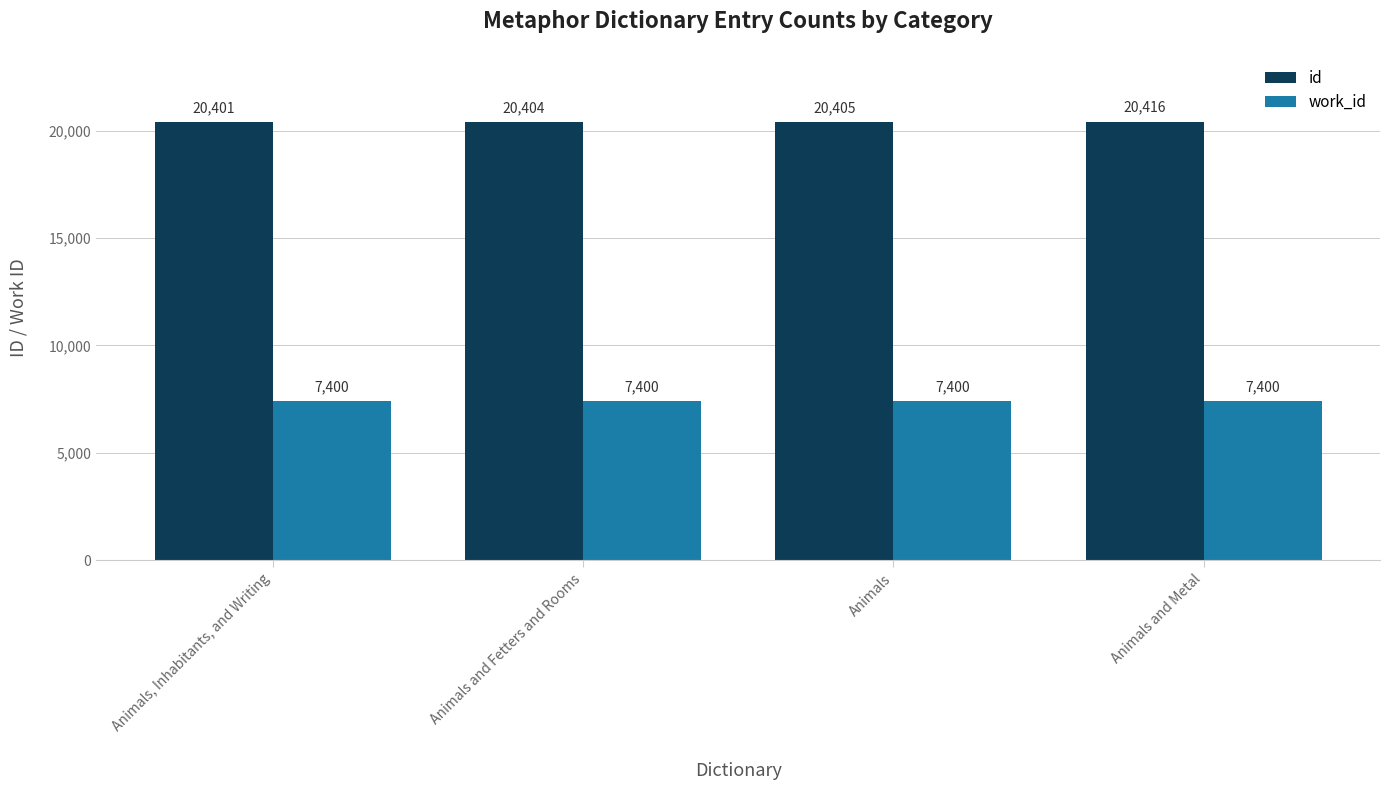

At which category does the chart reach its peak across all series?

Animals and Metal